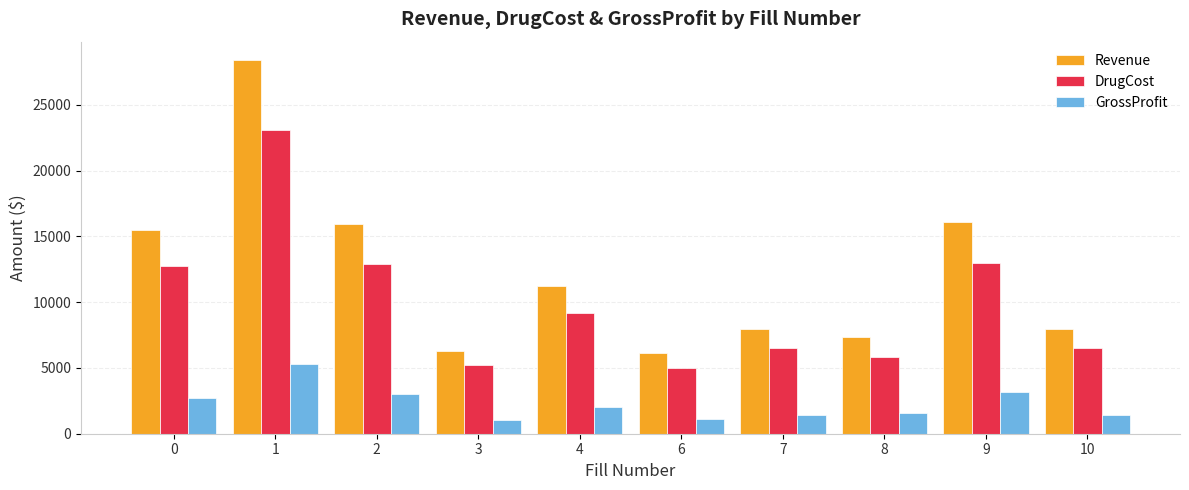

True or false: GrossProfit has a value of 715.4 at 4.

False